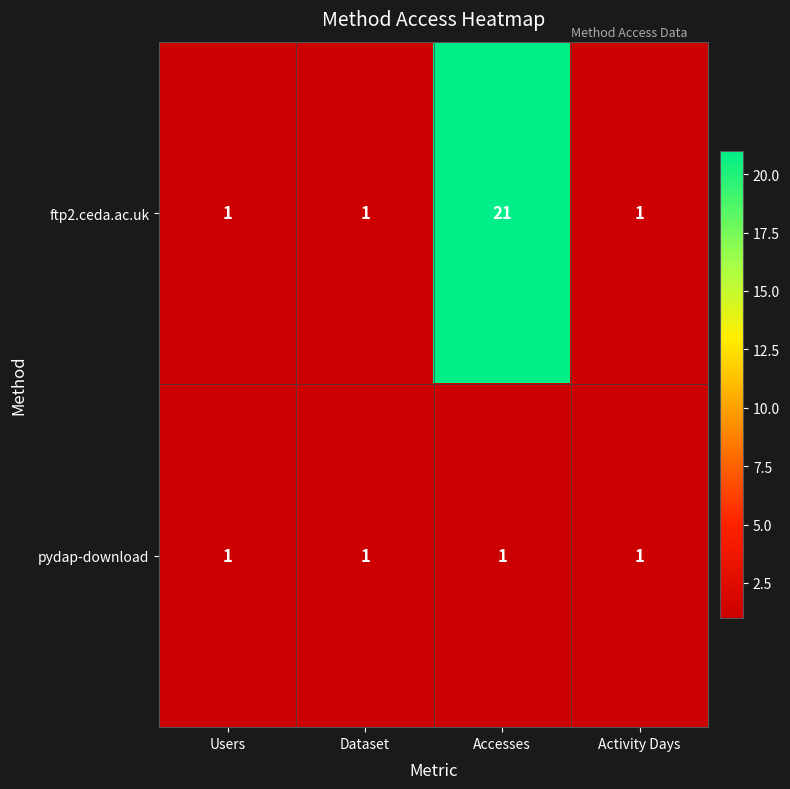

Reading left to right, extract all data points from this chart.

ftp2.ceda.ac.uk: Users=1	Dataset=1	Accesses=21	Activity Days=1
pydap-download: Users=1	Dataset=1	Accesses=1	Activity Days=1